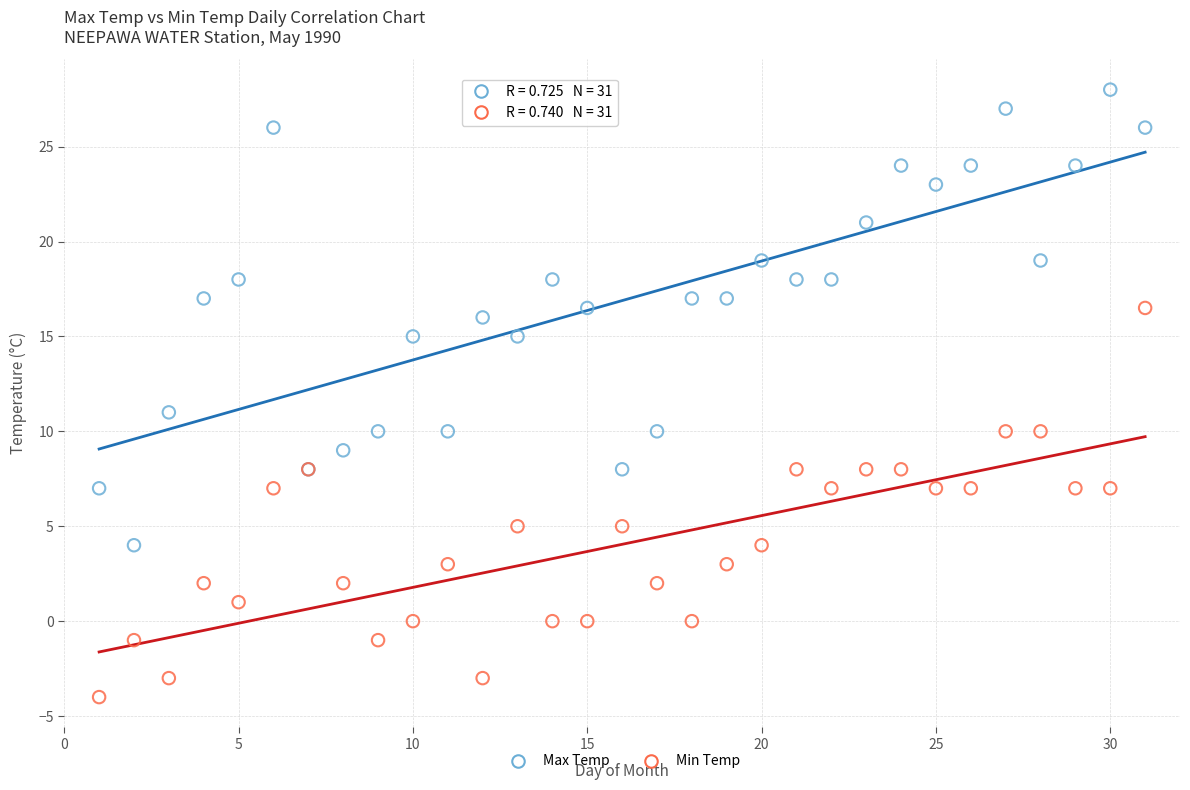

Across all series, what Y value is closest to 12?

11.0